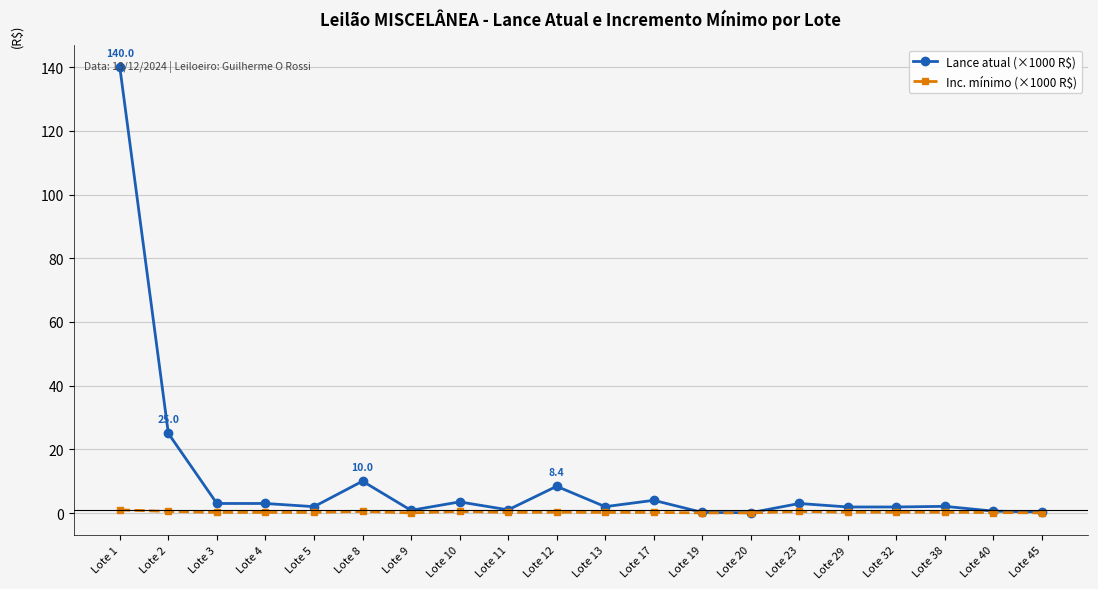

True or false: Inc. mínimo (×1000 R$) has more than 1 interior local peaks.

True